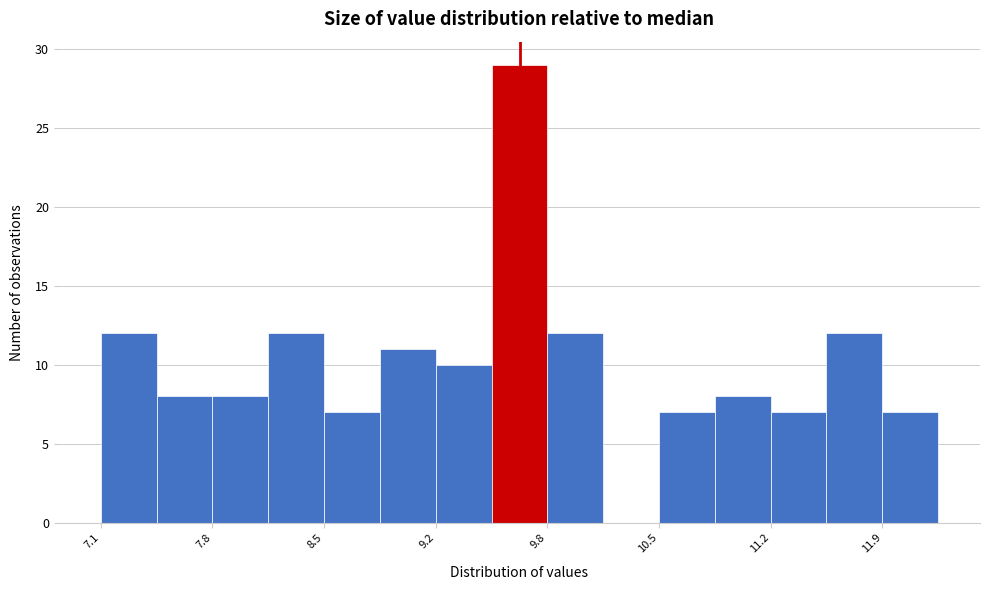

Around what value on the x-axis is the tallest bar? Give the approximate position of its centre, as read against the axis.

9.7